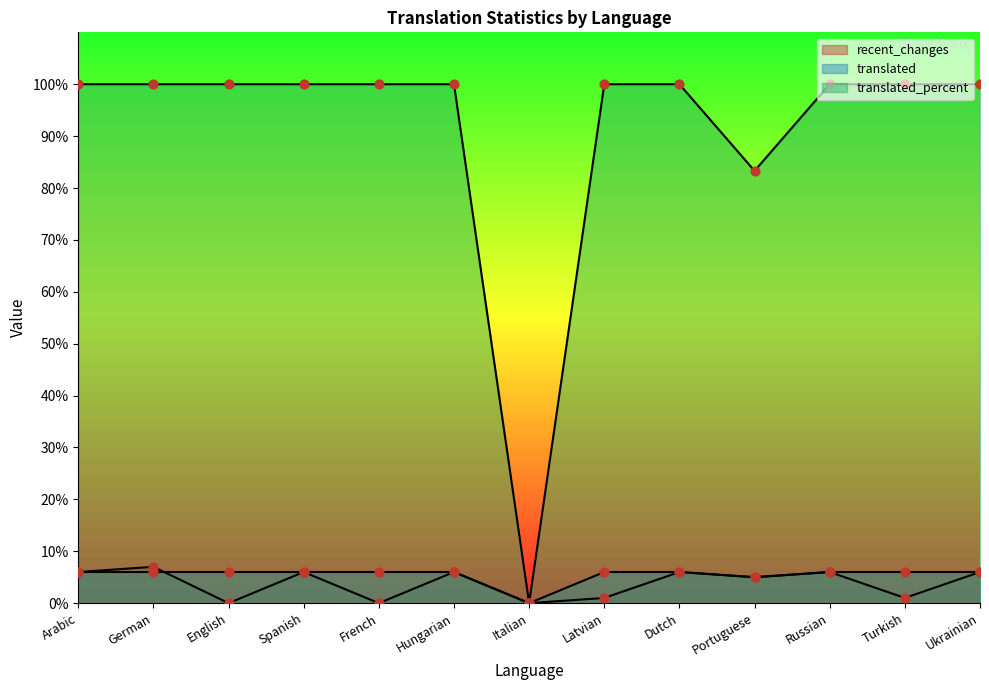

At how many categories does at least one series exceed 63?

12